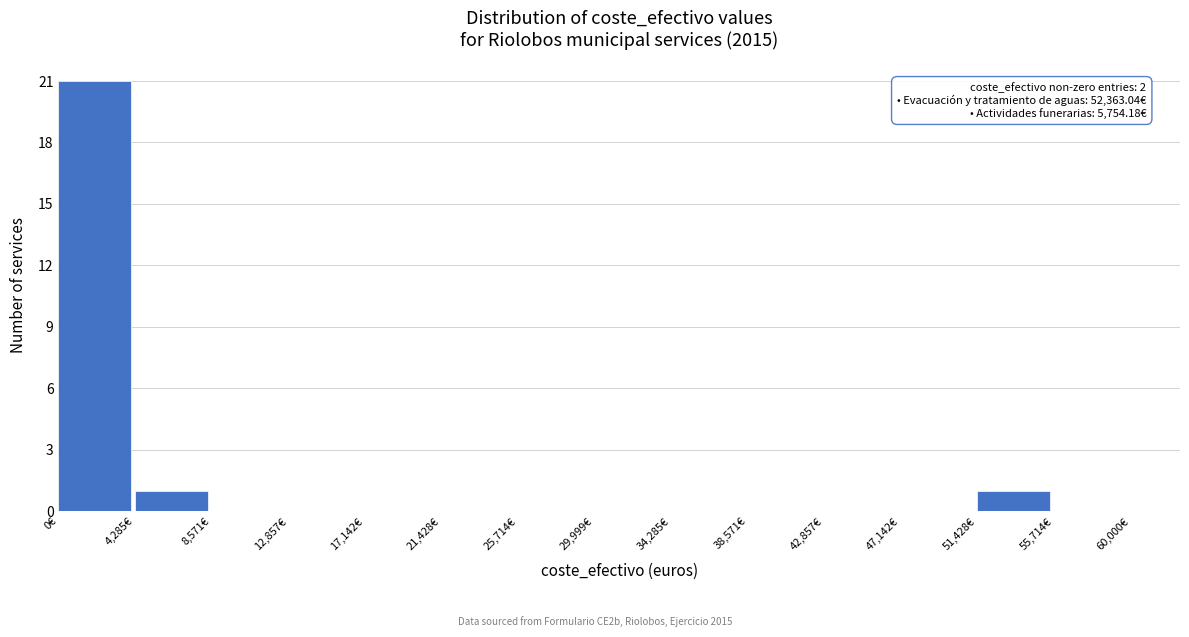

Over which range of the x-axis is the bar tallest?

0 to 4500